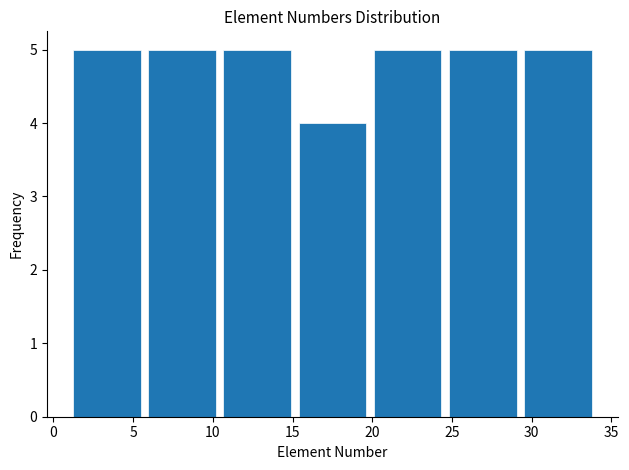

Reading left to right, transcribe this chart: for each bar, give the range it covers on the x-axis and its height. Neither the bar edges nor the heights are printed on the chart, so give them approximately, as read against the axes.

1.0 to 5.5: 5
5.5 to 10.5: 5
10.5 to 15.0: 5
15.0 to 20.0: 4
20.0 to 24.5: 5
24.5 to 29.5: 5
29.5 to 34.0: 5